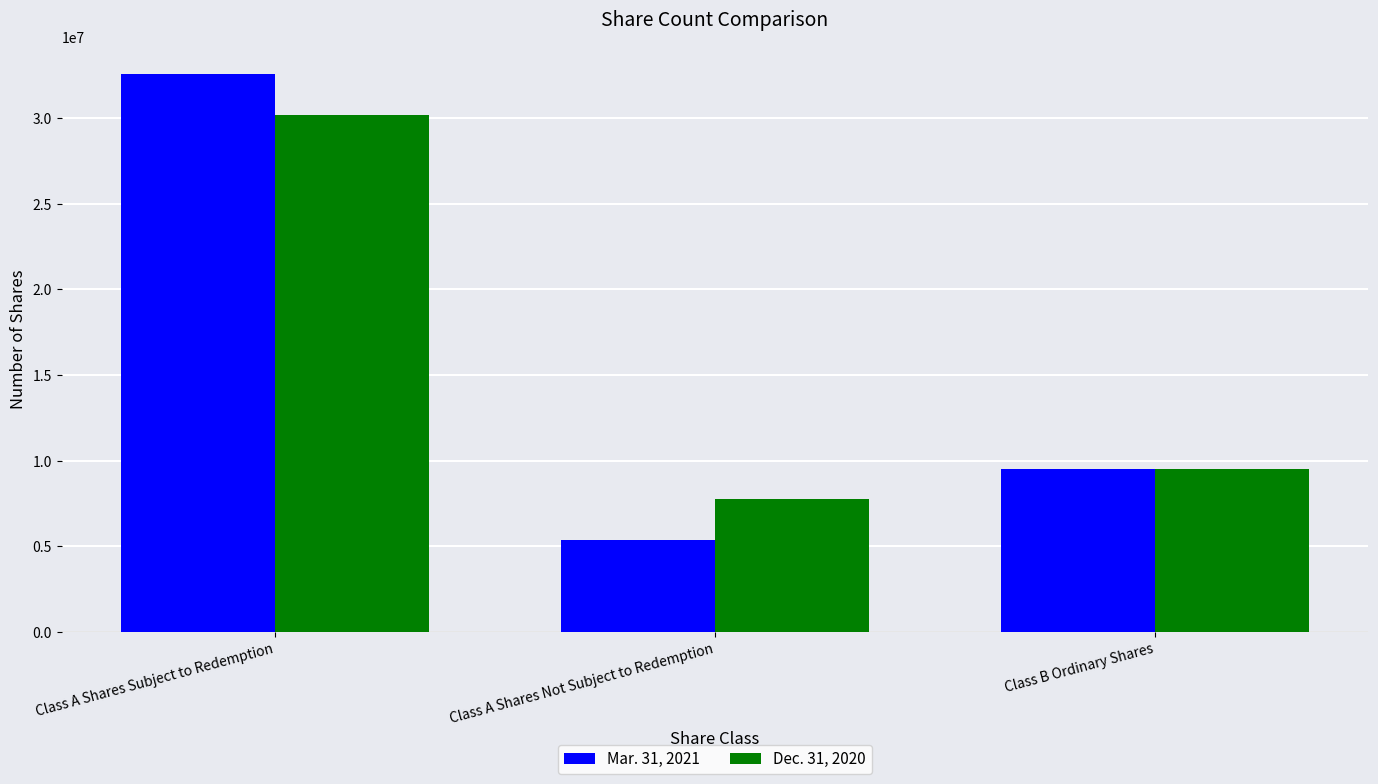

How many data points in Mar. 31, 2021 are less than 9487500?

1